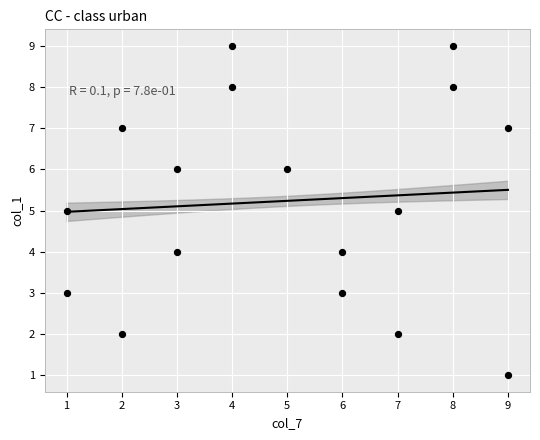

What is the range of Y values (max minus min)?

8